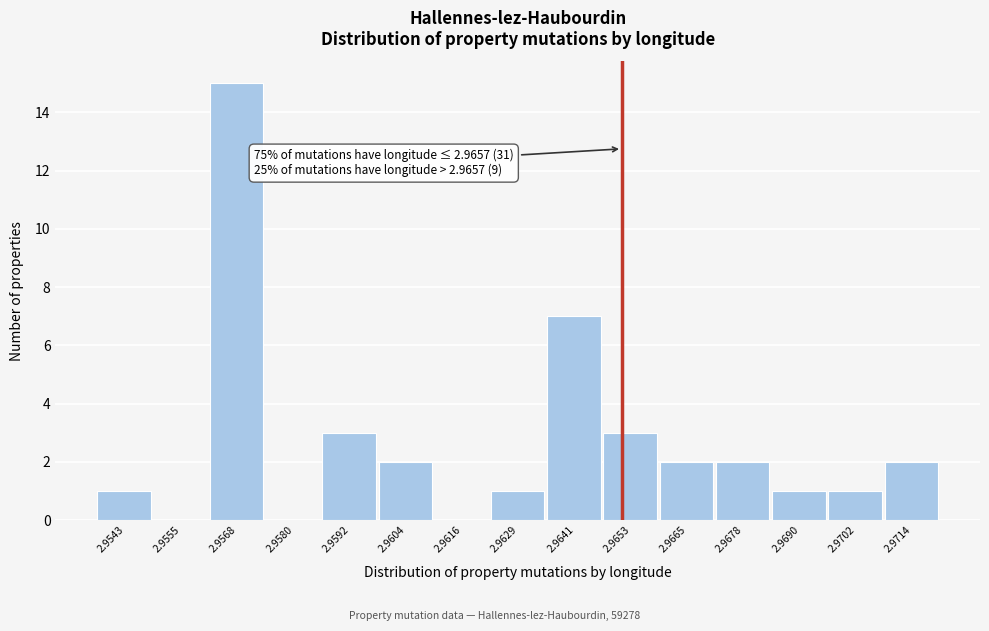

Reading left to right, what are all the values shown in this chart?

2.9543=1	2.9555=0	2.9568=15	2.9580=0	2.9592=3	2.9604=2	2.9616=0	2.9629=1	2.9641=7	2.9653=3	2.9665=2	2.9678=2	2.9690=1	2.9702=1	2.9714=2